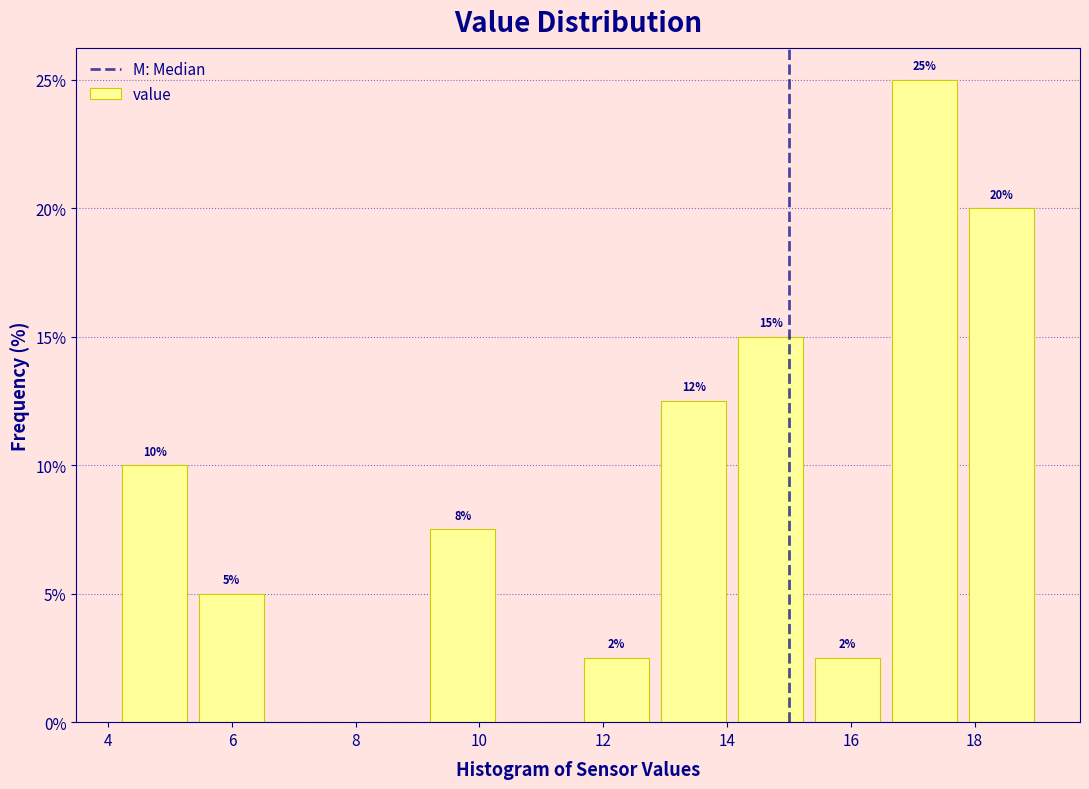

Which range on the x-axis has the tallest bar?

16.6 to 17.8